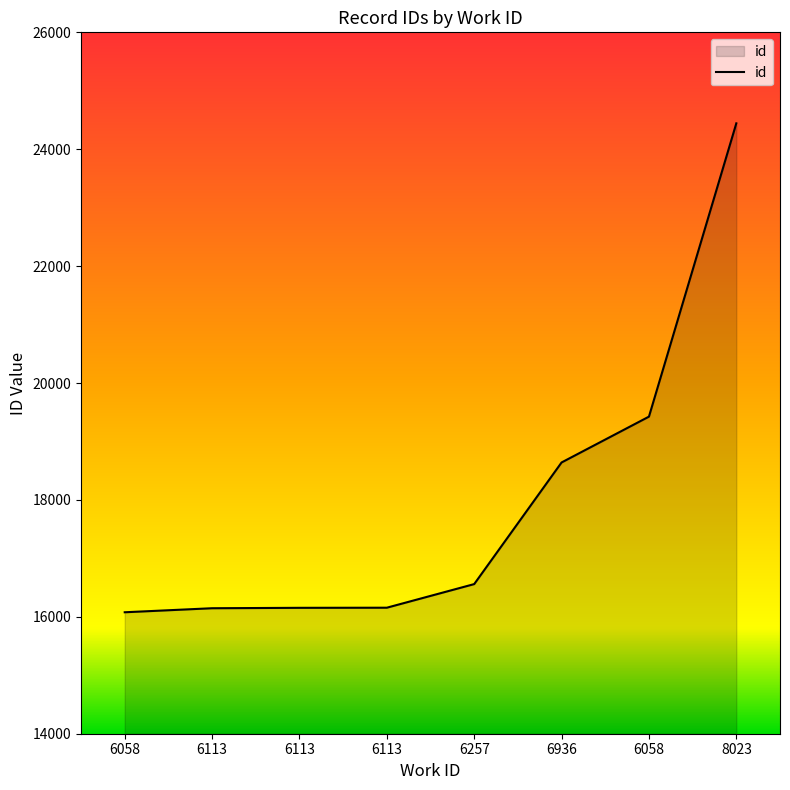

At which label does the data first exceed 16560?

6936